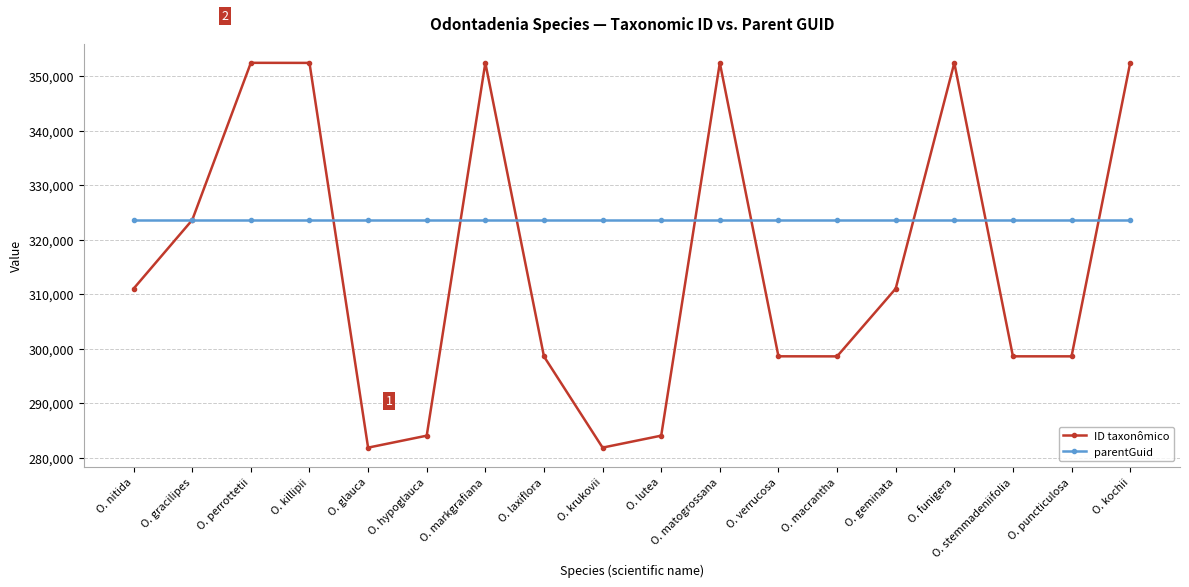

List the series in order of their overall mean, highest first.

parentGuid, ID taxonômico